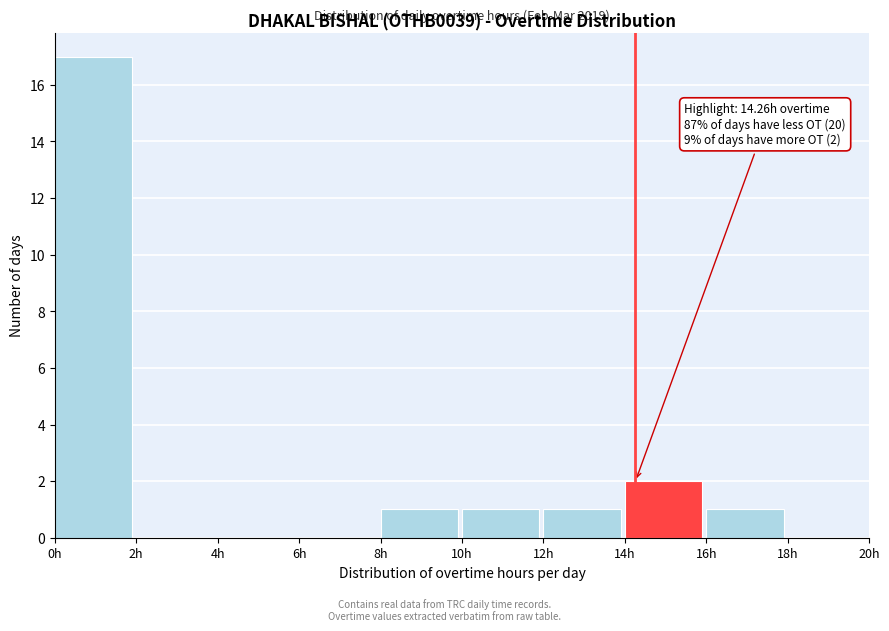

Which range on the x-axis has the tallest bar?

0 to 2